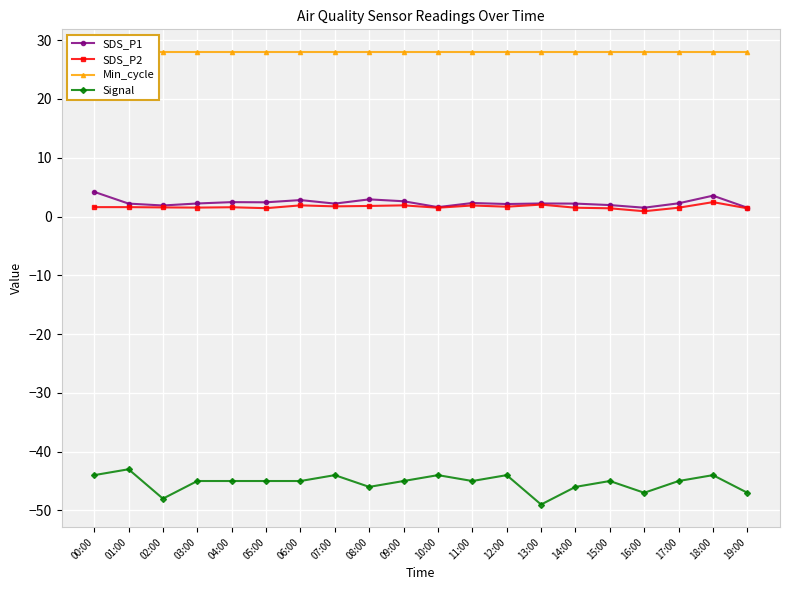

Which series has the largest range (max minus min)?

Signal